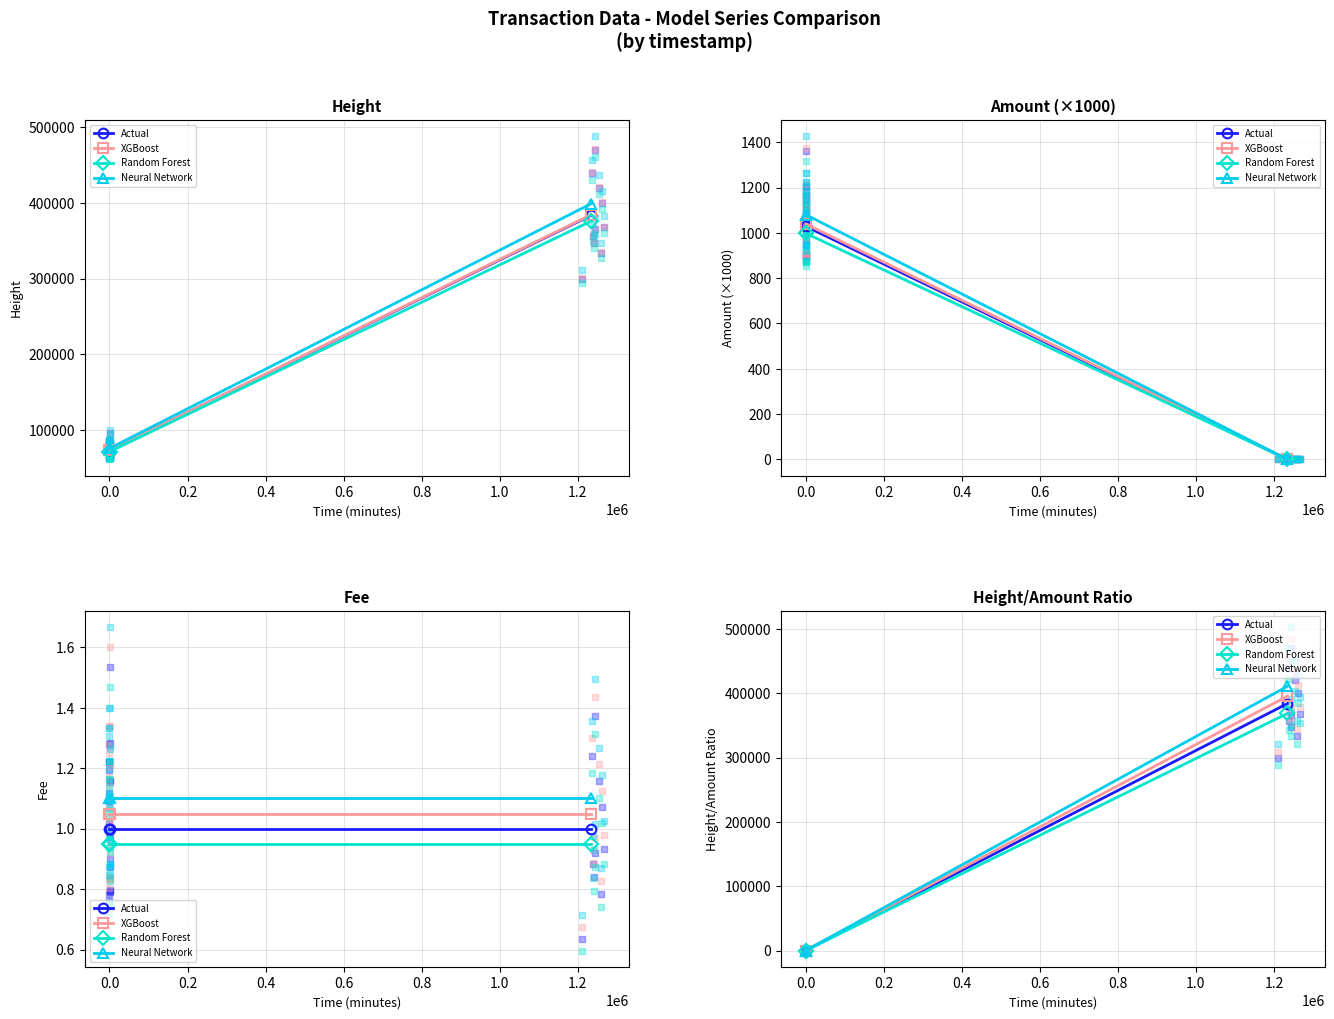

Is the value of XGBoost at 0.2 greater than the value of Actual at 0.0?

Yes